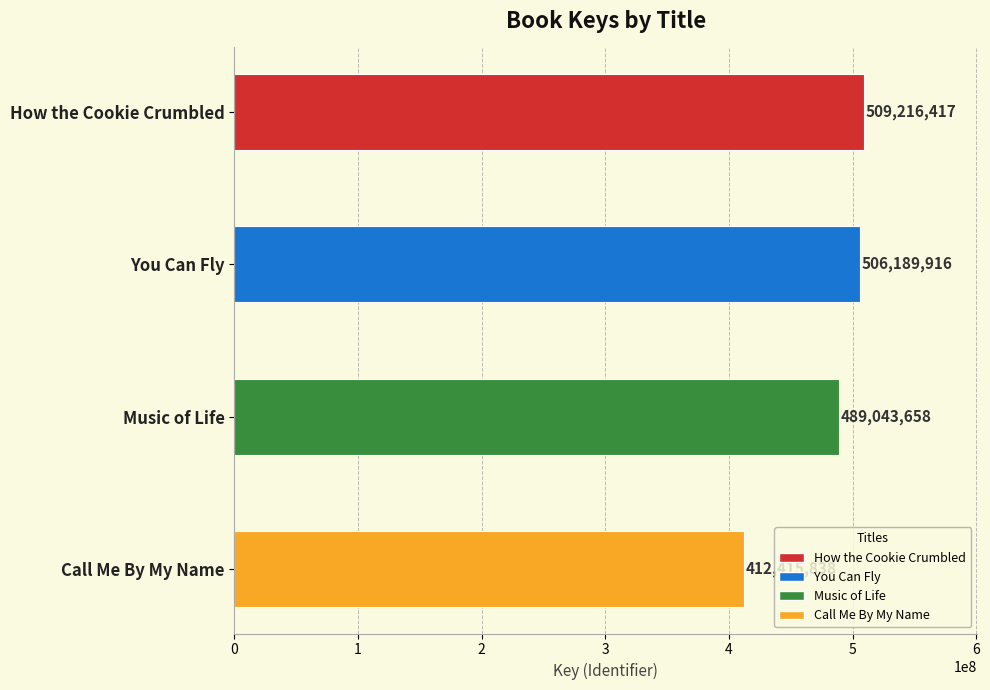

List the labels in order of value, smallest first.

Call Me By My Name, Music of Life, You Can Fly, How the Cookie Crumbled